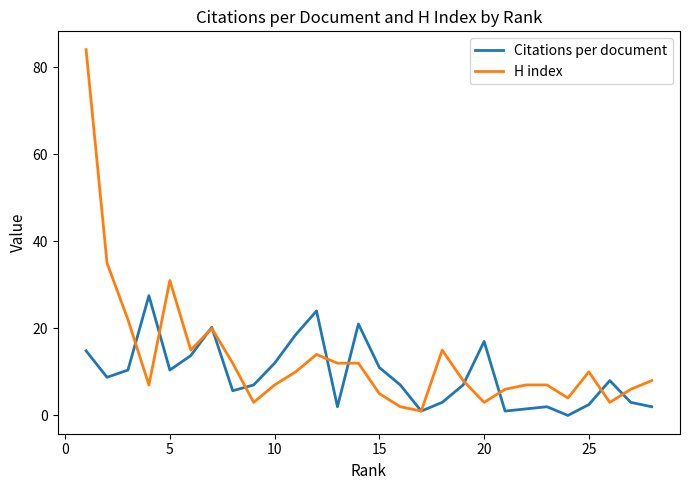

What is the maximum value shown in the chart?

84.0